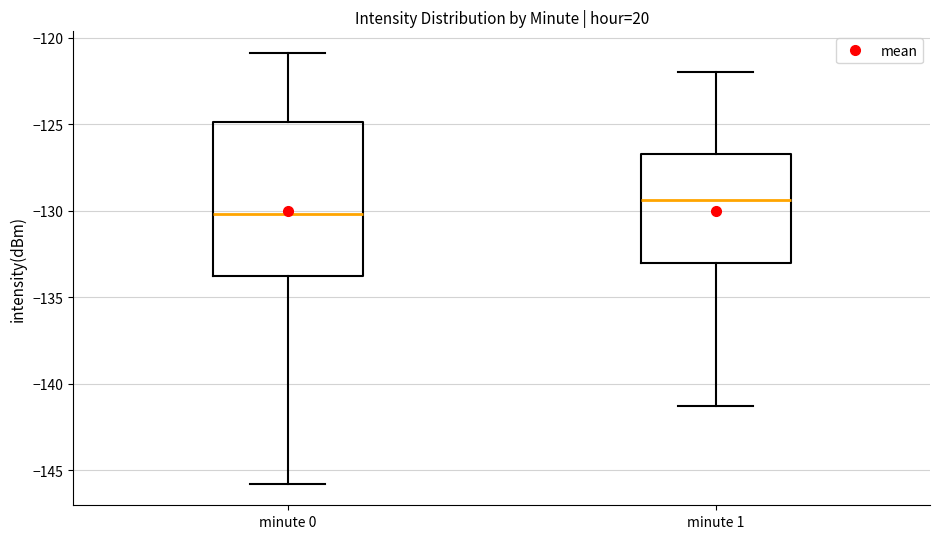

Reading left to right, transcribe this box plot: for each box, give where its median line is, the range the box spans, and where its two whiskers end, as read against the y-axis. The values are not printed on the chart, so give them approximately, as read against the axis.

minute 0: median -130.0, box -134.0 to -125.0, whiskers -146.0 to -121.0
minute 1: median -129.5, box -133.0 to -126.5, whiskers -141.5 to -122.0